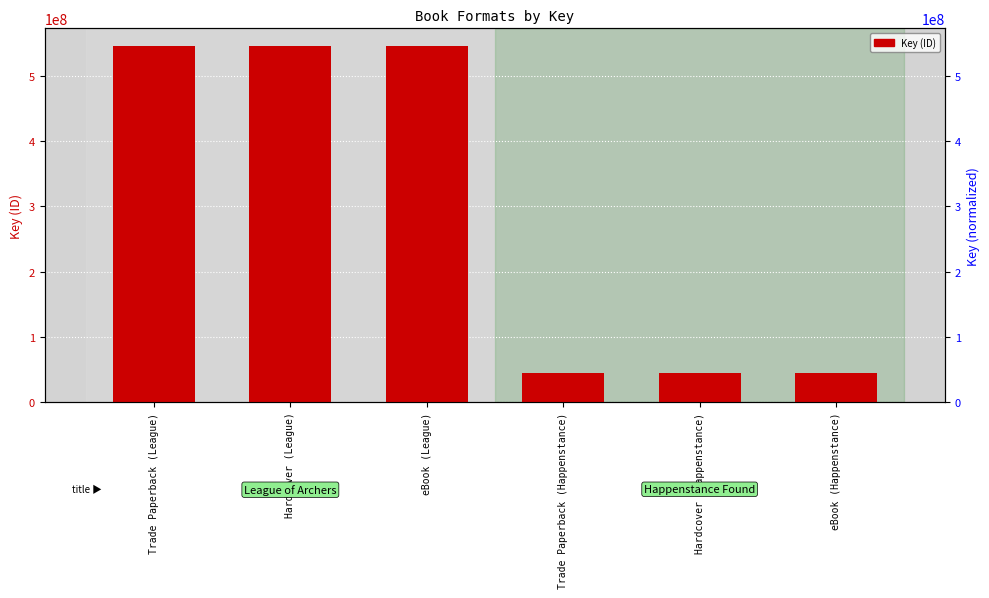

Are the bars grouped side by side (vs. stacked)?

No